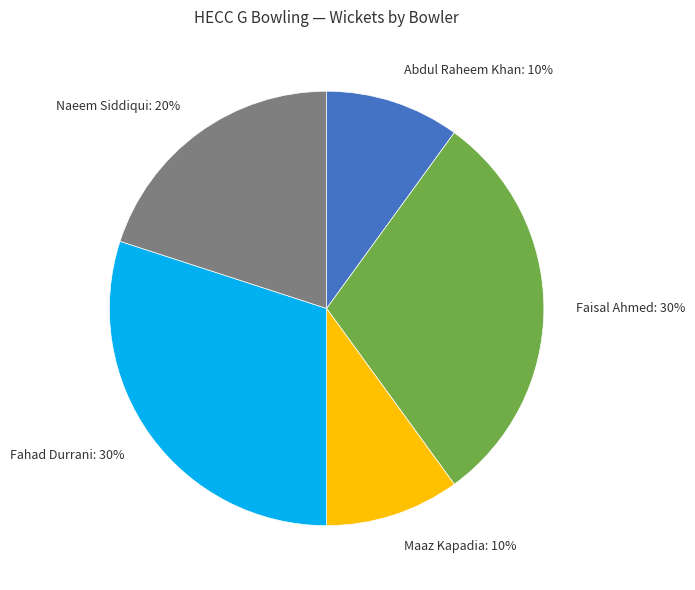

Is the sum of Abdul Raheem Khan: 10% and Faisal Ahmed: 30% greater than half?

No